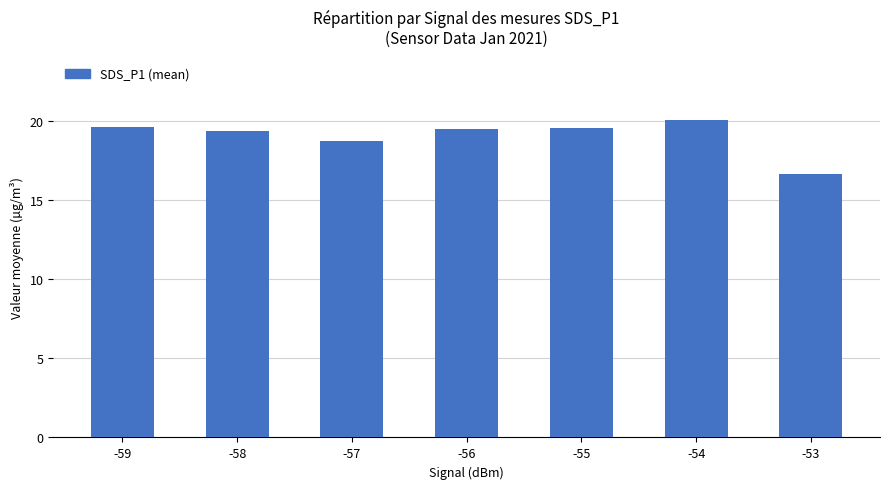

The chart shows a value of 6.0 at -57. True or false?

False